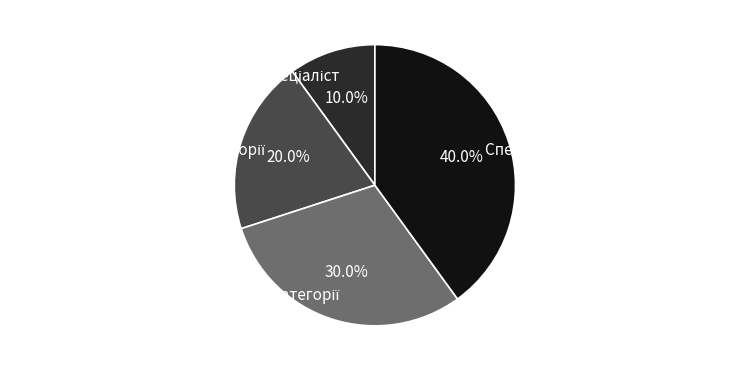

Is there a majority slice in this chart?

No